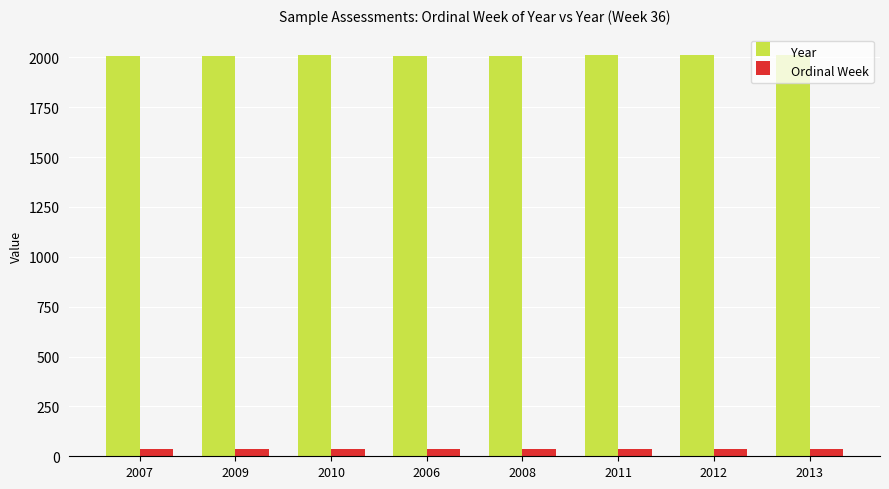

The Ordinal Week series shows 36 at 2013. True or false?

True